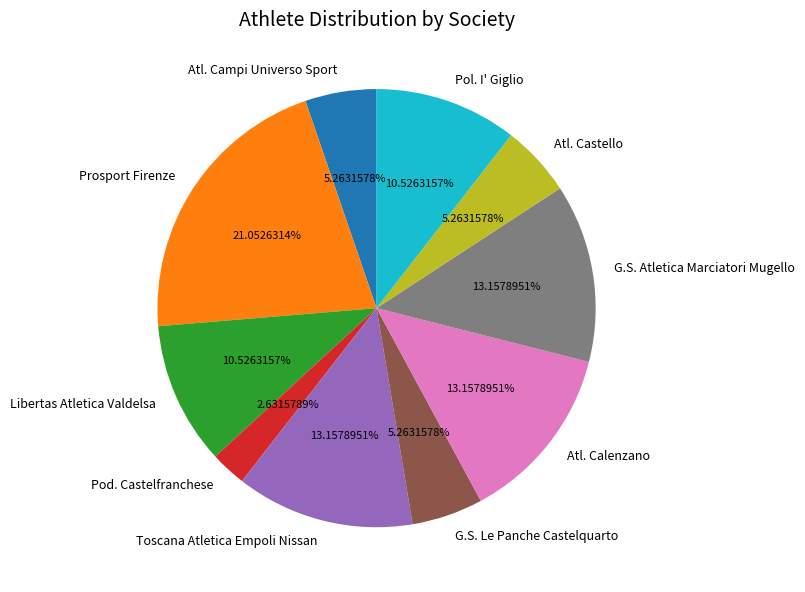

How many slices are in this pie chart?

10